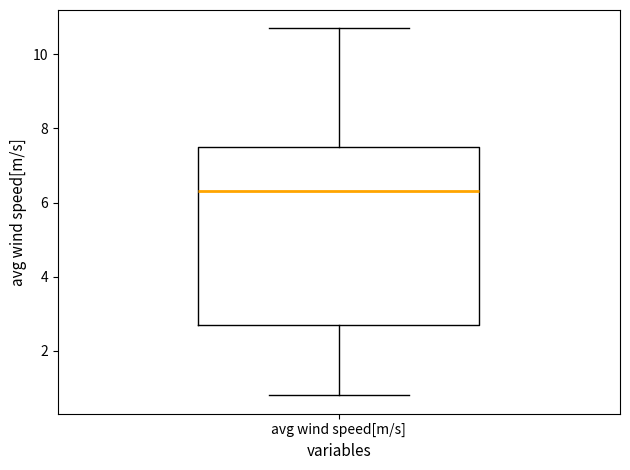

Transcribe this box plot: give where the median line is, the range the box spans, and where the two whiskers end, as read against the y-axis. The values are not printed on the chart, so give them approximately, as read against the axis.

median 6.4, box 2.8 to 7.6, whiskers 0.8 to 10.8